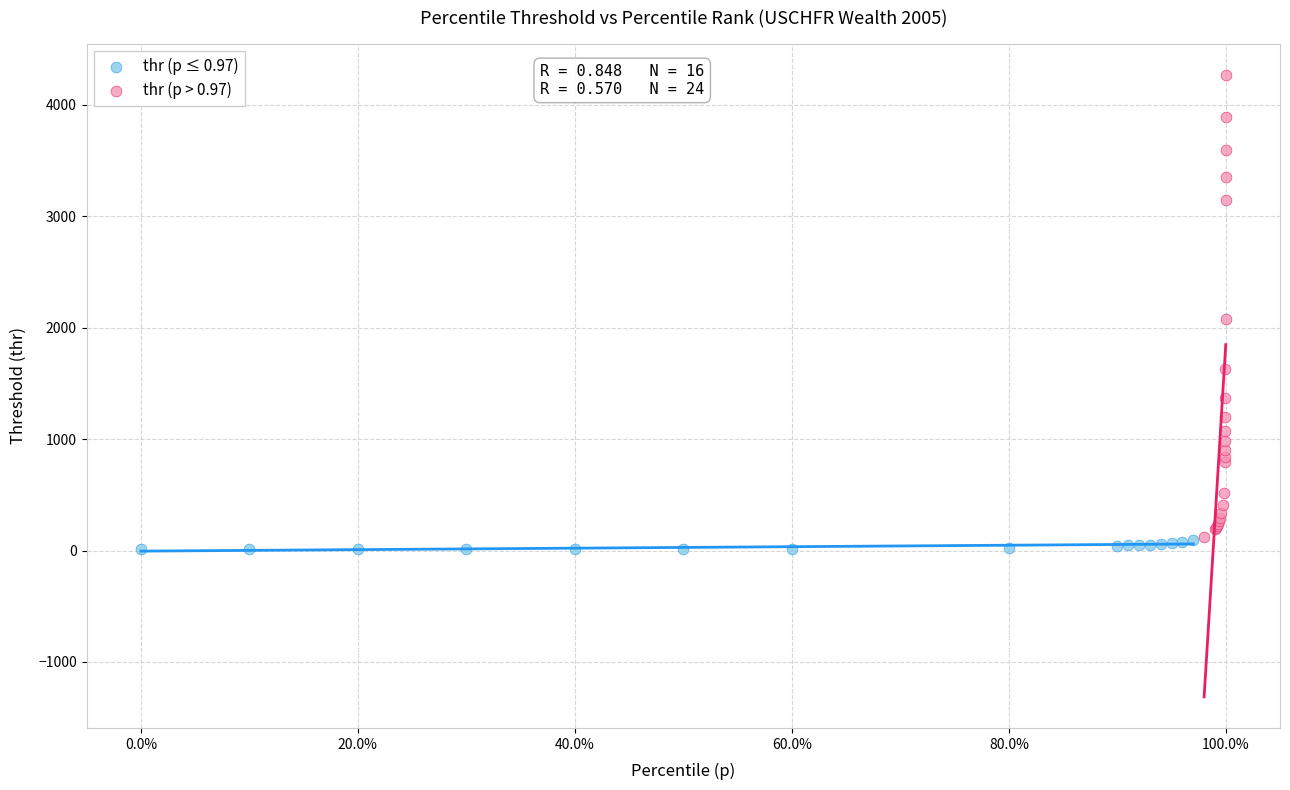

Which series has the largest Y range (max minus min)?

thr (p > 0.97)